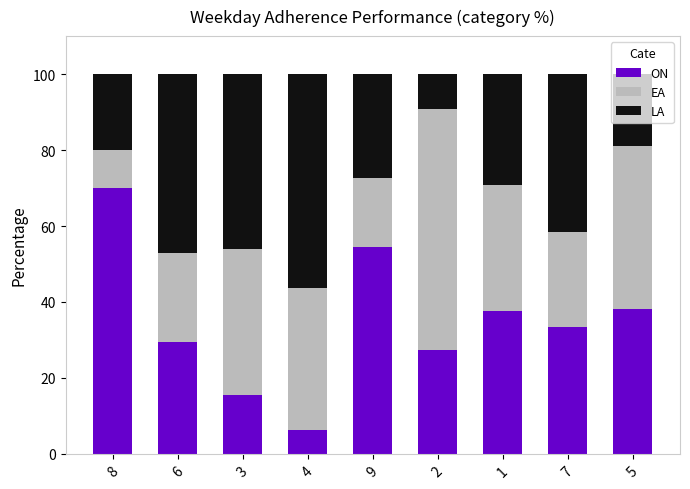

At which label does ON reach its peak?

8